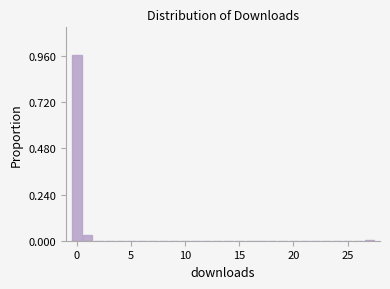

Around what value on the x-axis is the tallest bar? Give the approximate position of its centre, as read against the axis.

0.0